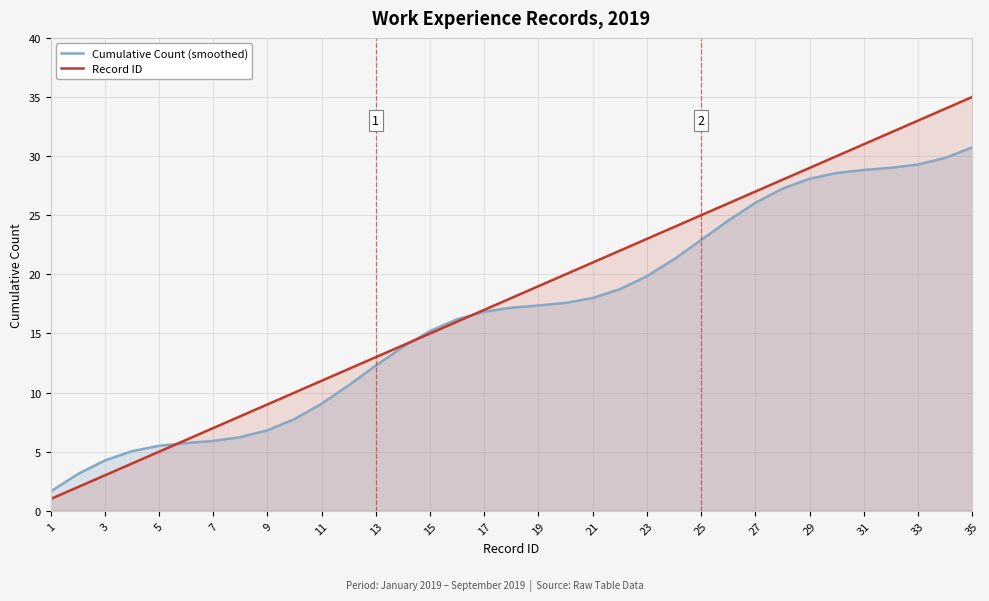

How many intersections are there between Cumulative Count (smoothed) and Record ID?

3